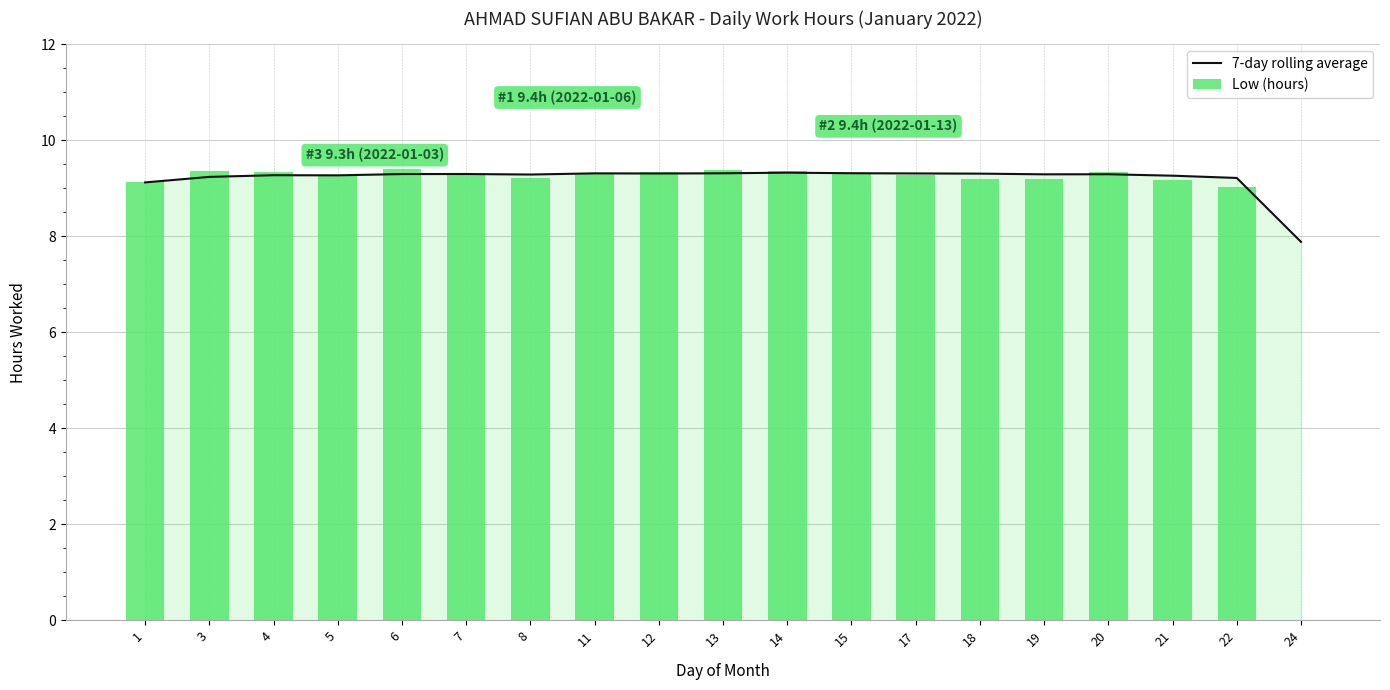

The value of Low (hours) at 6 is 9.4. True or false?

True